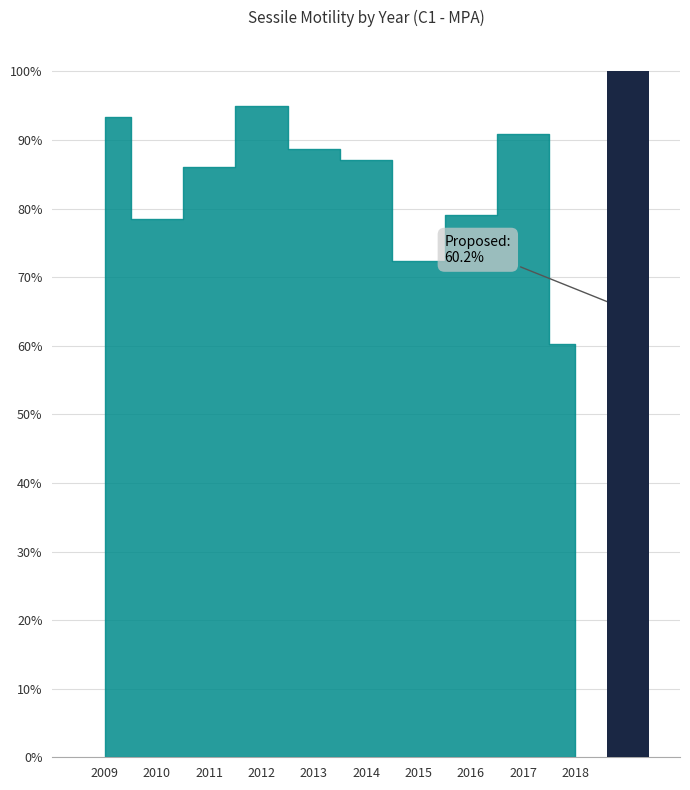

True or false: the data shows 0.6 at 2018.

True